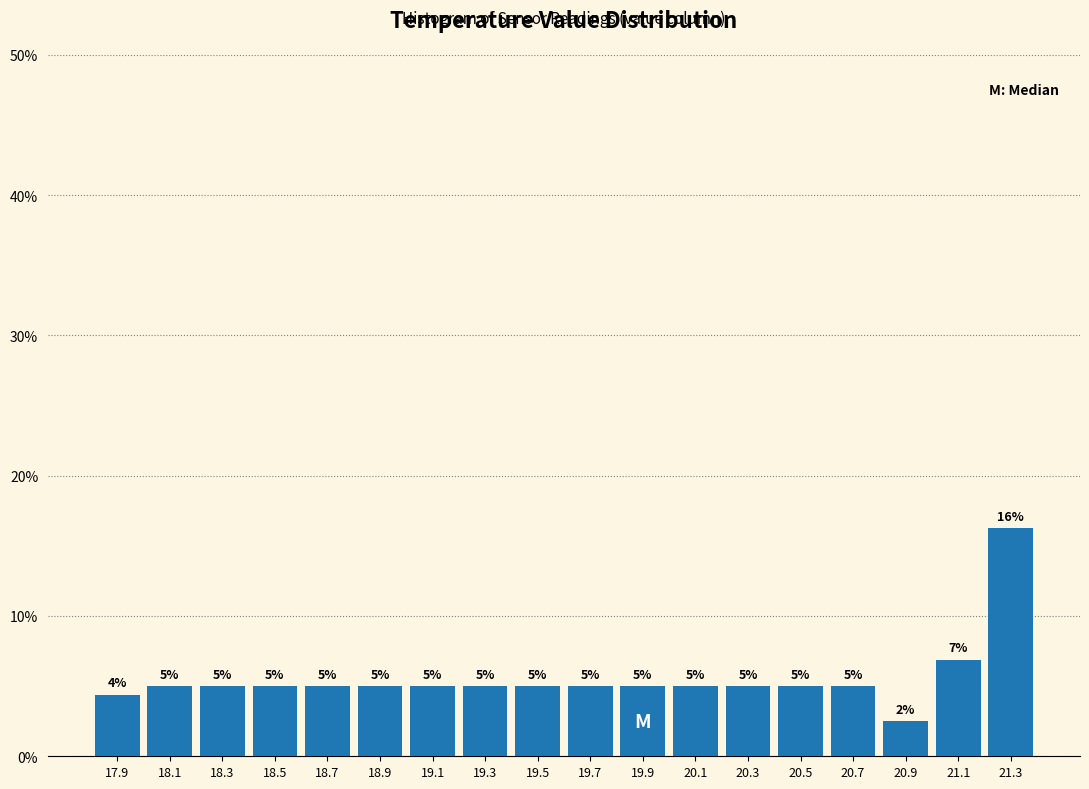

Which range on the x-axis has the tallest bar?

21.2 to 21.4